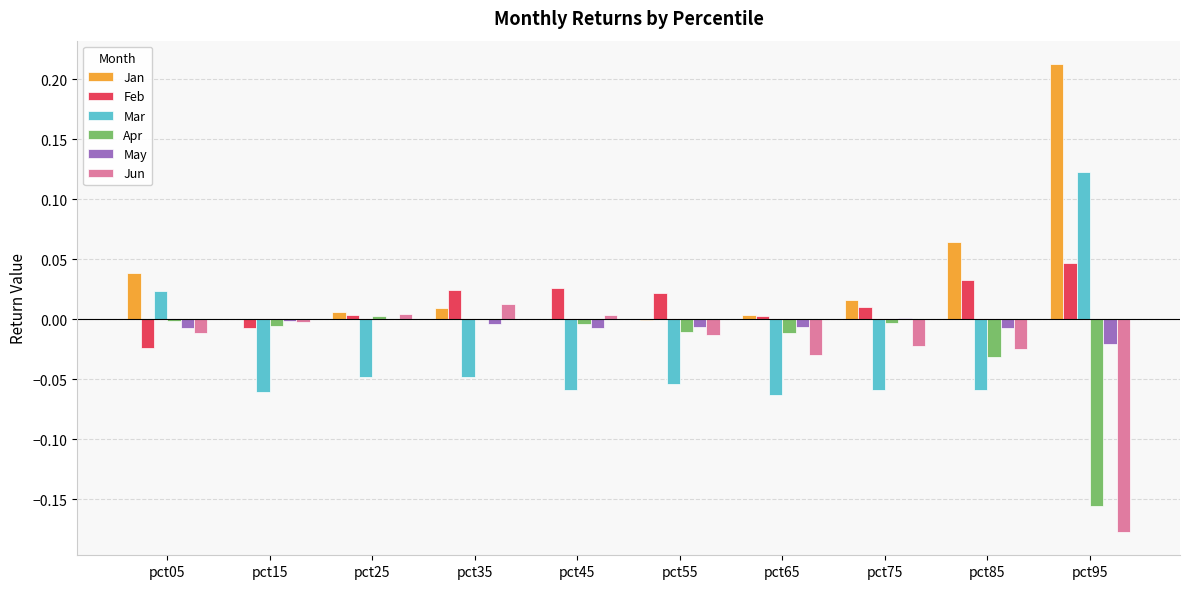

Which series has the largest total across all categories?

Jan